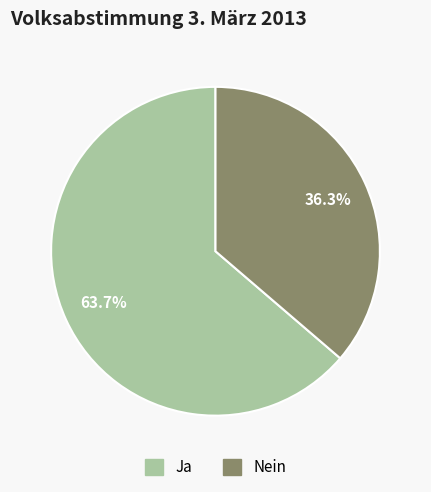

True or false: Nein accounts for 36% of the total.

True